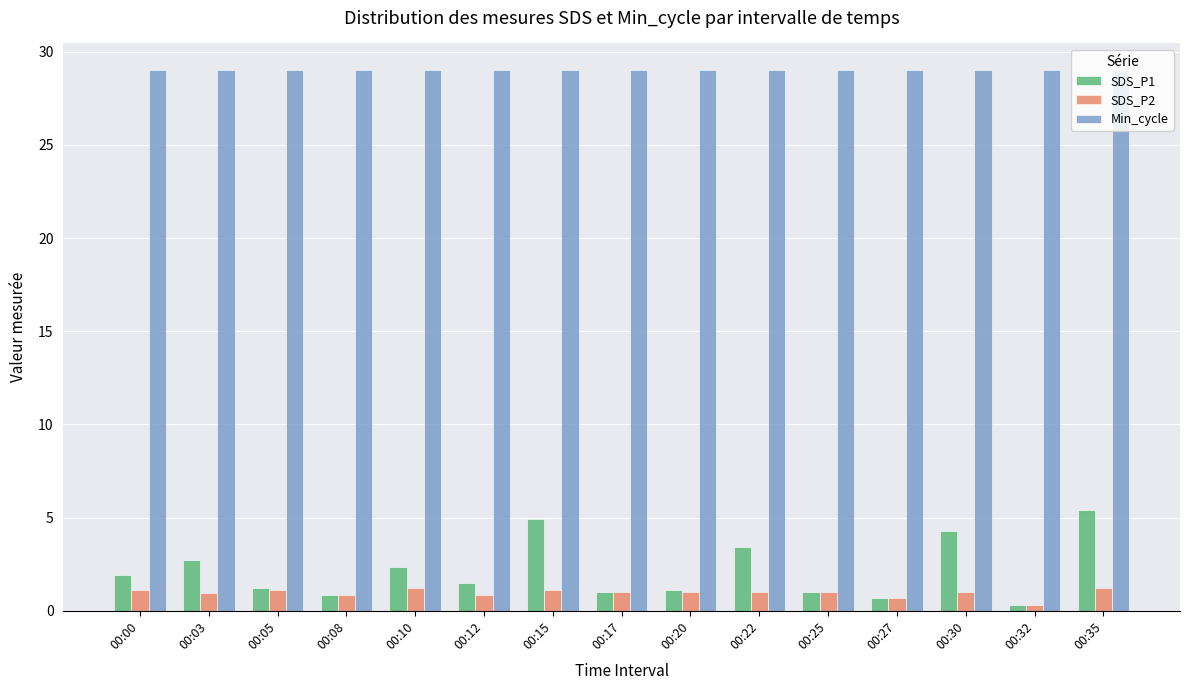

What are all the series names shown in the legend?

SDS_P1, SDS_P2, Min_cycle